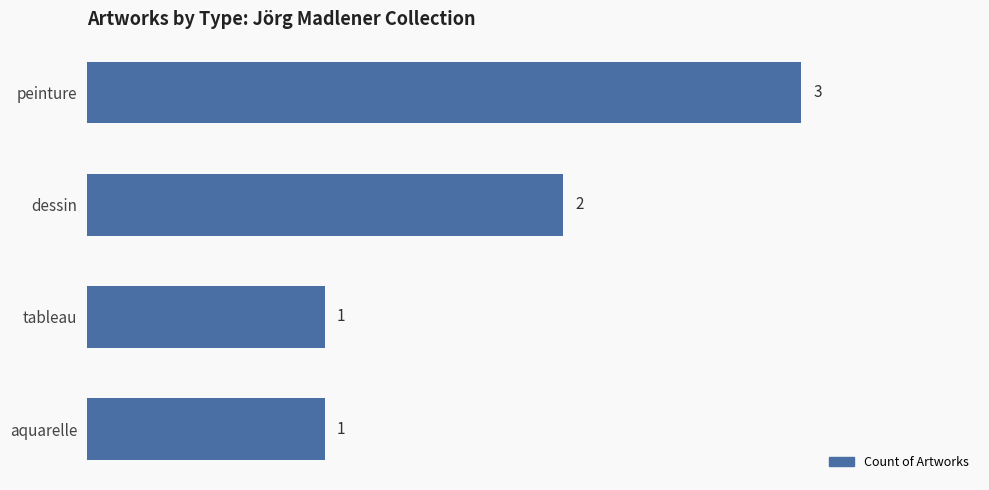

What is the difference between the maximum and minimum values?

2